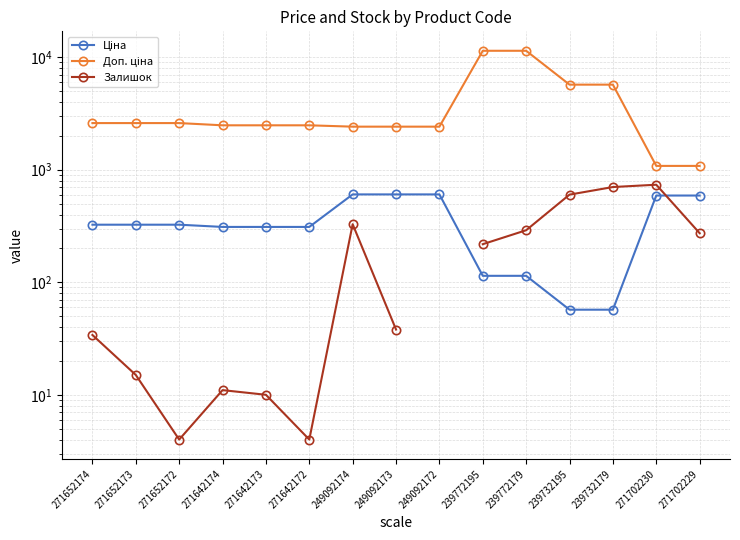

Rank the series at 249092173 from lowest to highest value.

Залишок, Ціна, Доп. ціна